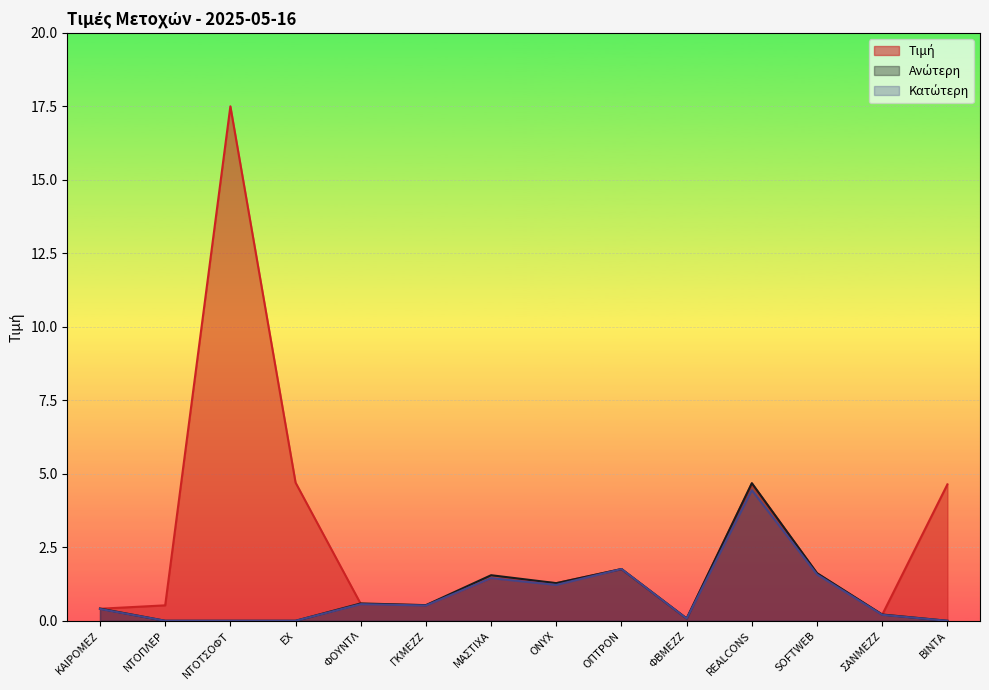

What position from the left is ΝΤΟΤΣΟΦΤ?

3